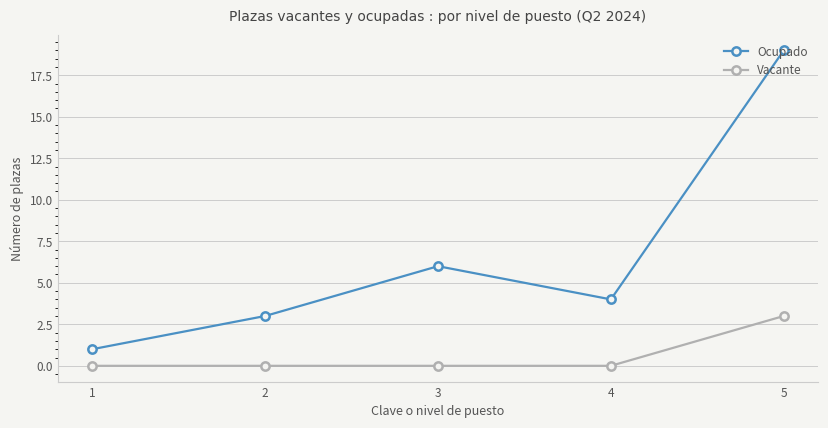

Between 1 and 4, which series saw the biggest shift?

Ocupado